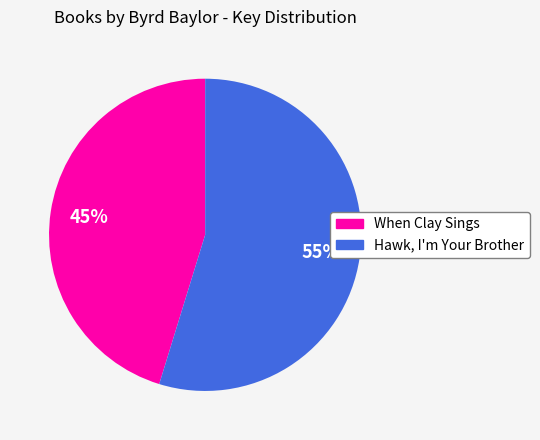

What is the ratio of the value at Hawk, I'm Your Brother to the value at When Clay Sings?

1.2